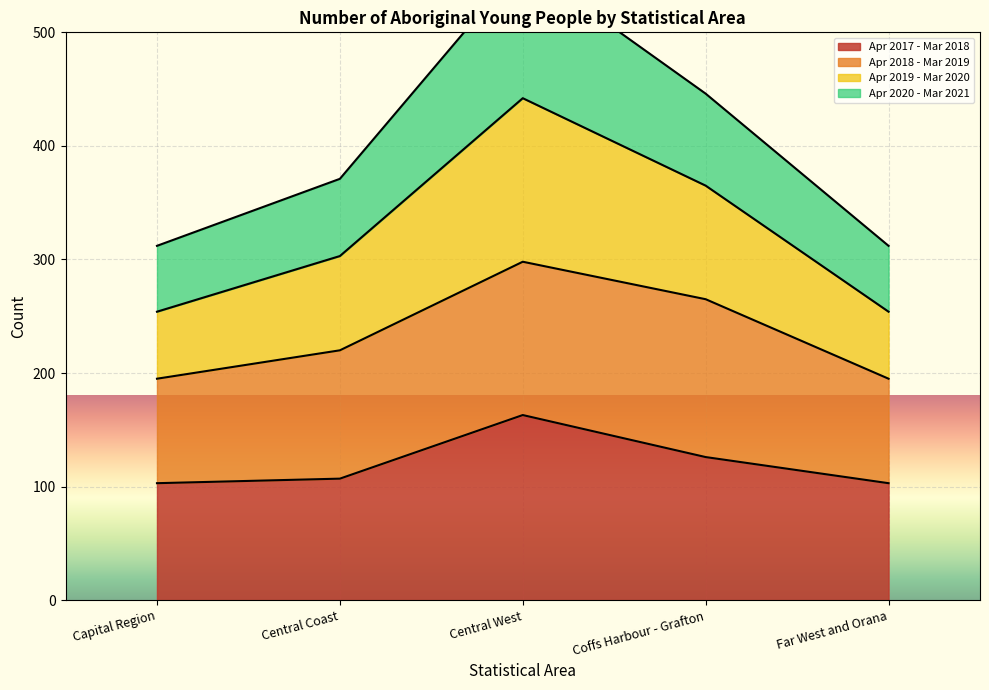

Is the value of Apr 2017 - Mar 2018 at Coffs Harbour - Grafton greater than the value of Apr 2019 - Mar 2020 at Central West?

No